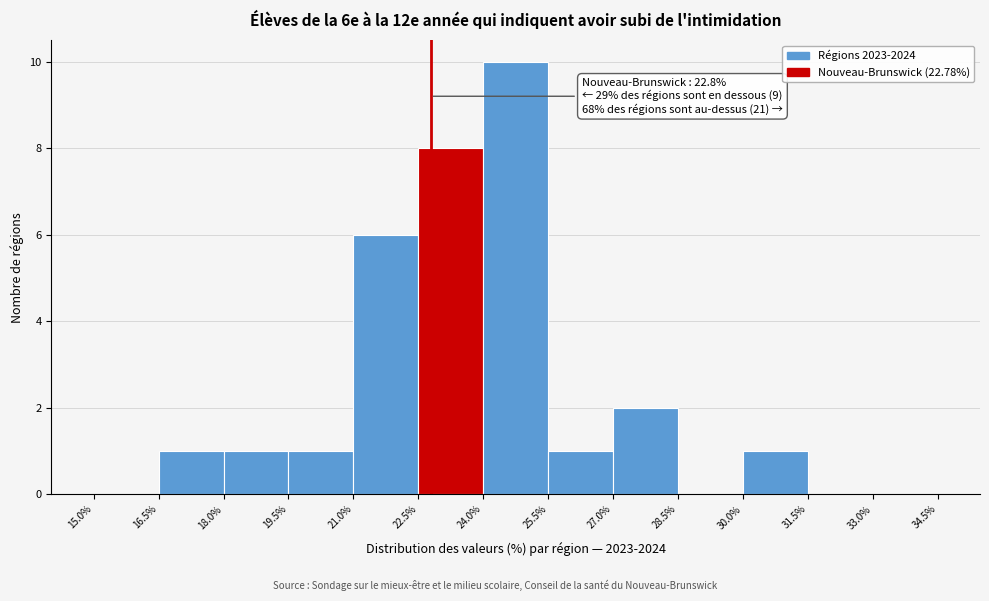

Which range on the x-axis has the tallest bar?

24.0% to 25.5%